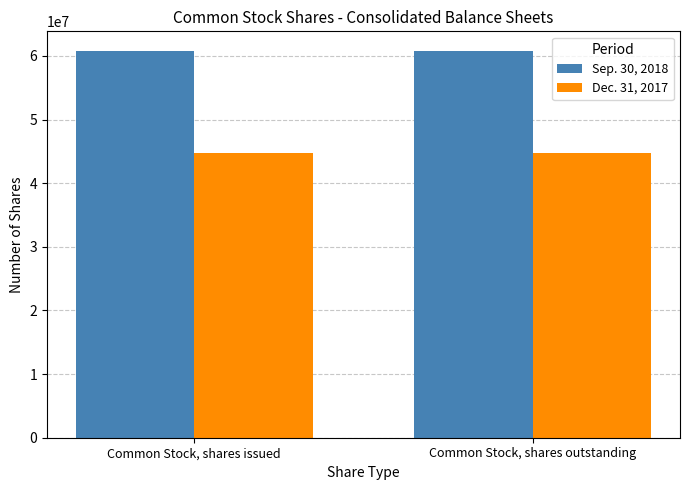

How many distinct data groups are displayed?

2